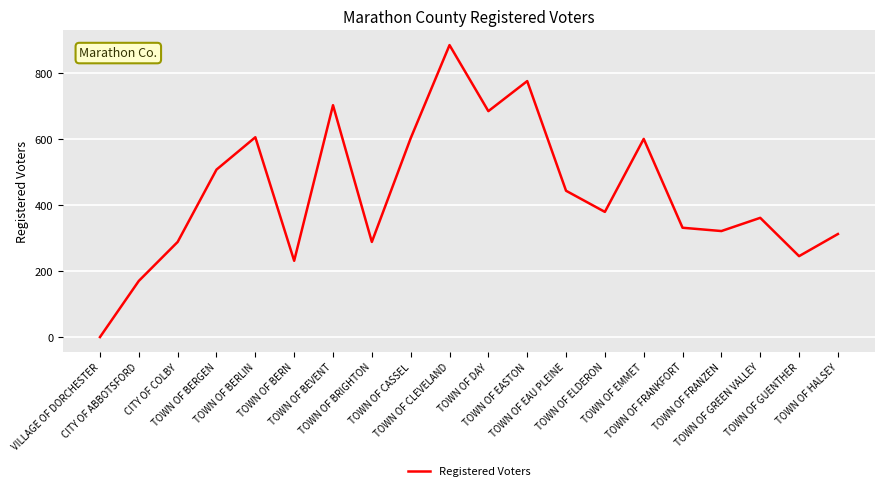

What is the difference between the maximum and minimum values?

884